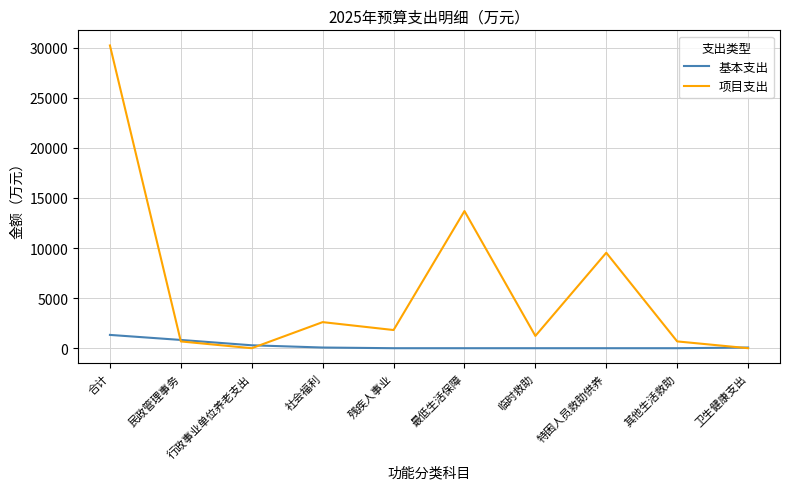

At which category does 项目支出 reach its first local valley?

行政事业单位养老支出